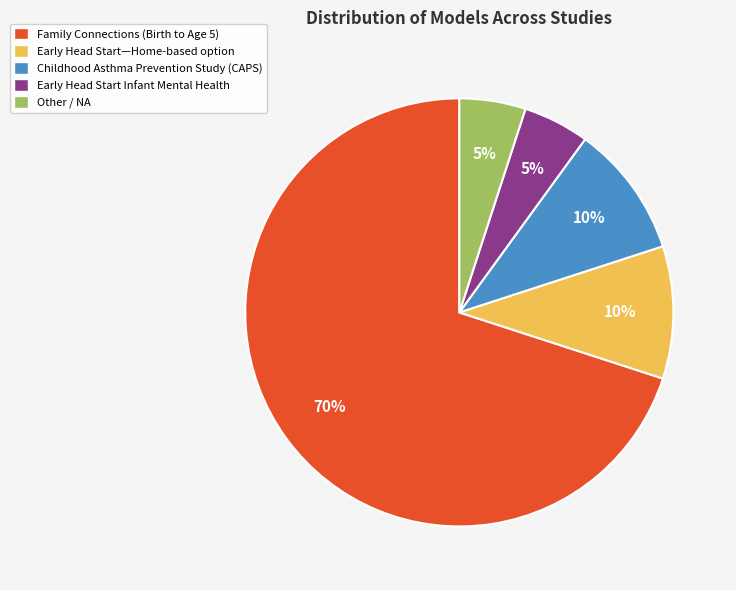

How many slices are in this pie chart?

5